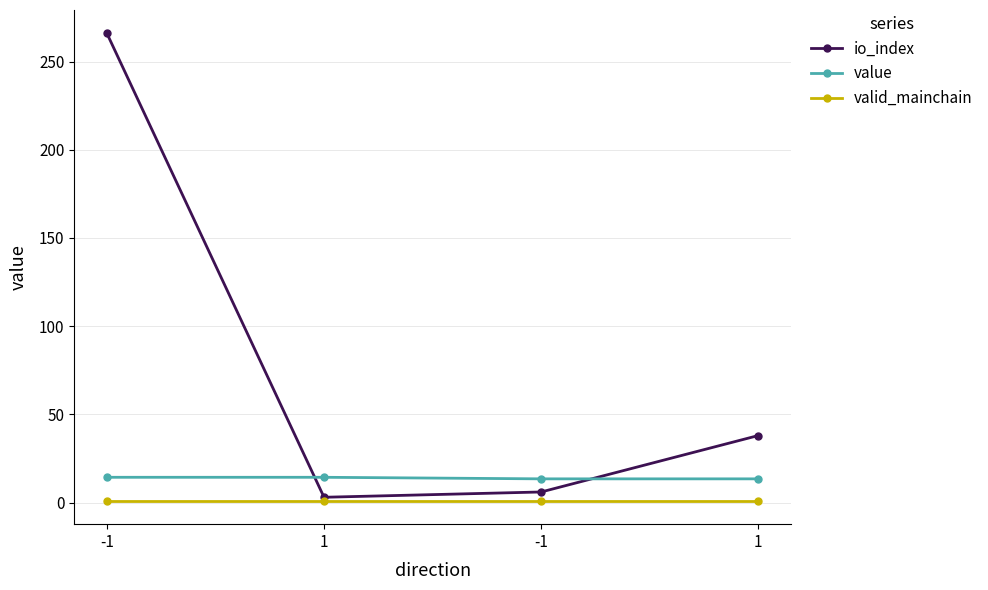

Between which two adjacent categories do value and io_index first intersect?

-1 and 1